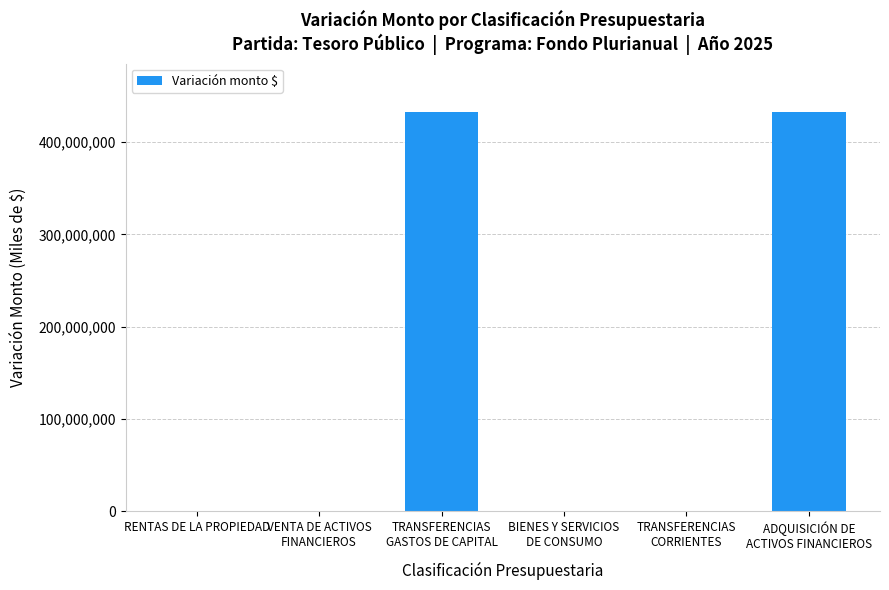

What is the greatest value displayed?

433190419